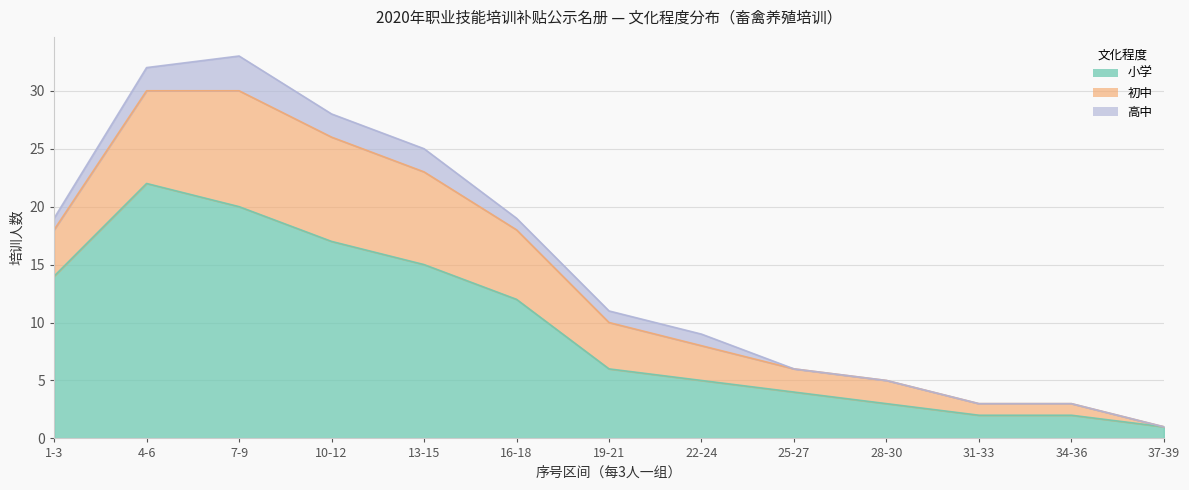

Does the chart display data point markers on the line(s)?

No